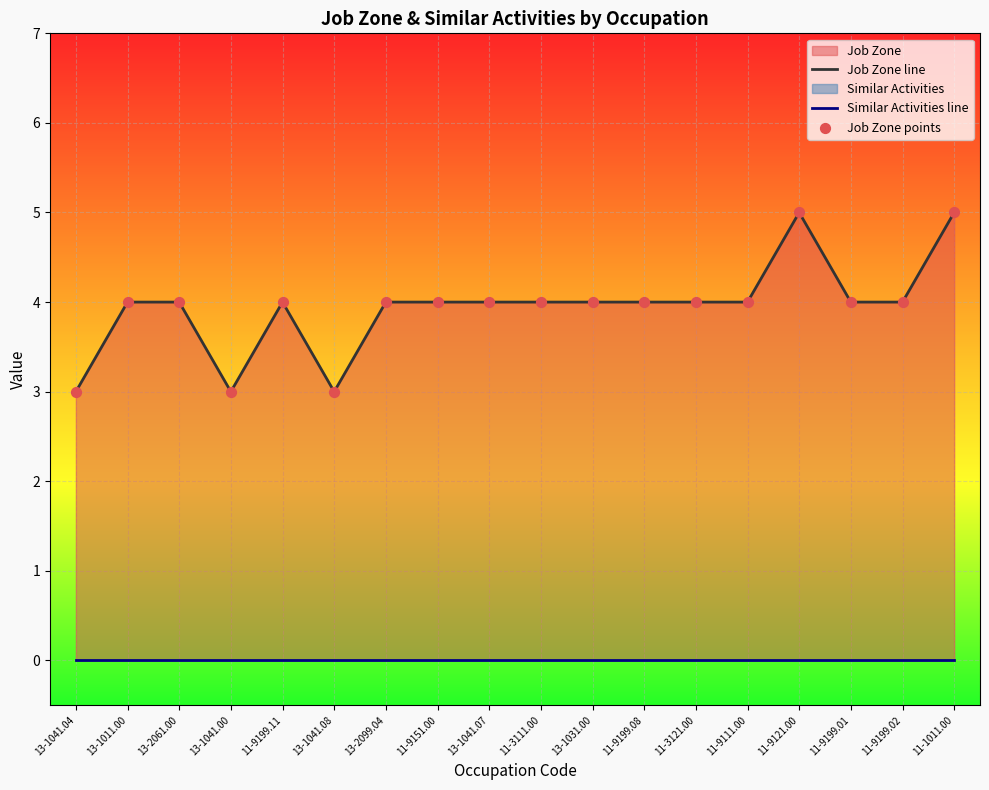

What is the total value across all series at 13-2061.00?

8